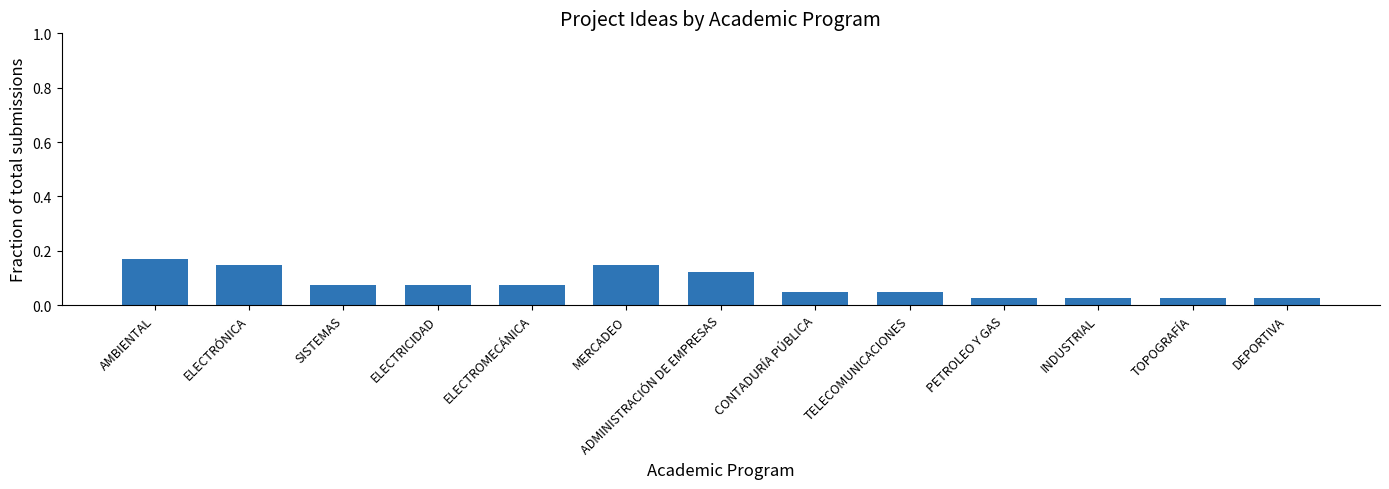

Which category has the highest value across all series?

AMBIENTAL